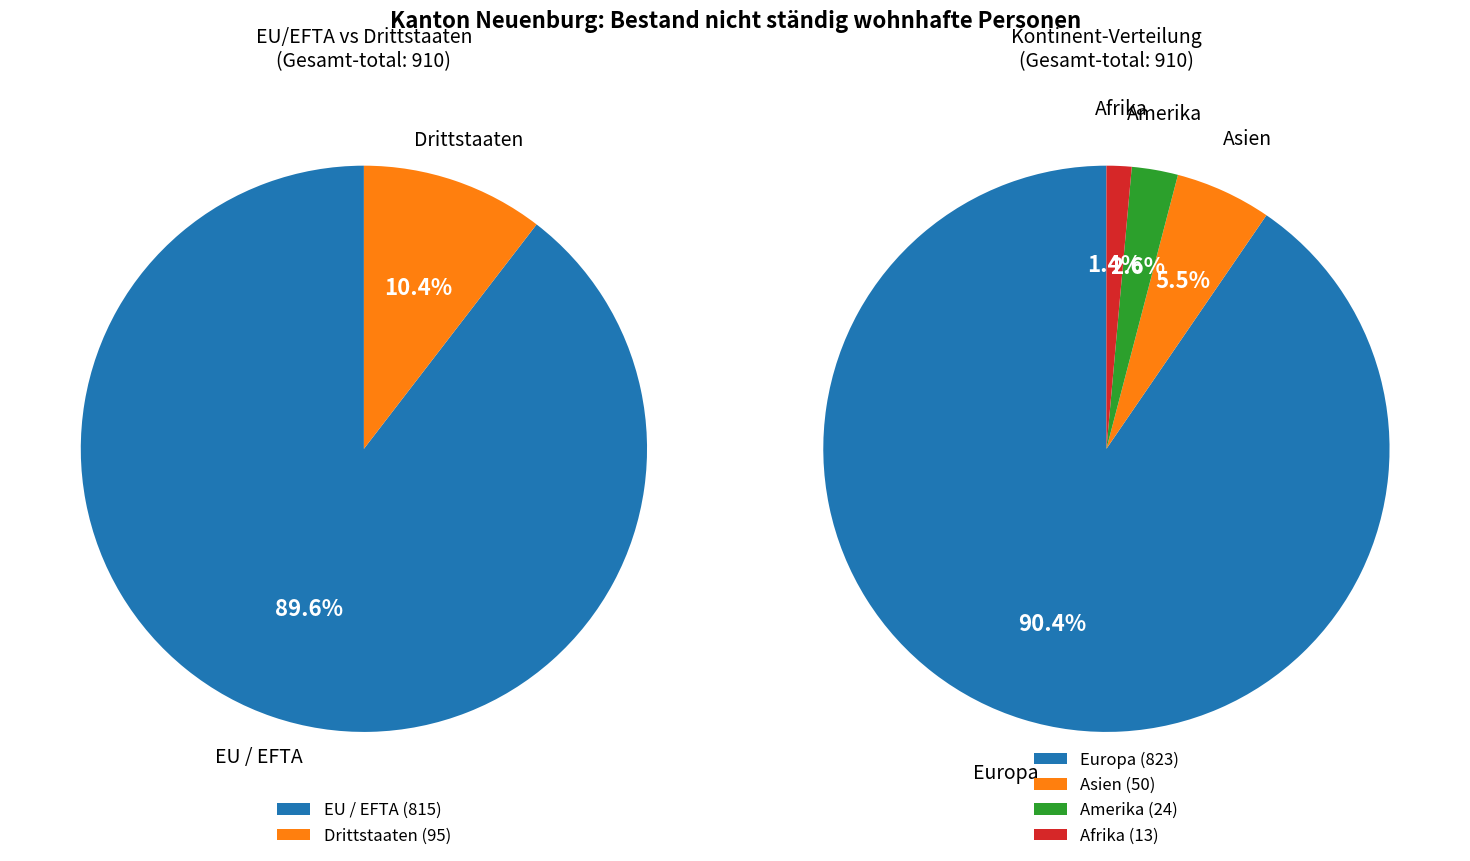

True or false: Asien accounts for 1% of the total.

False